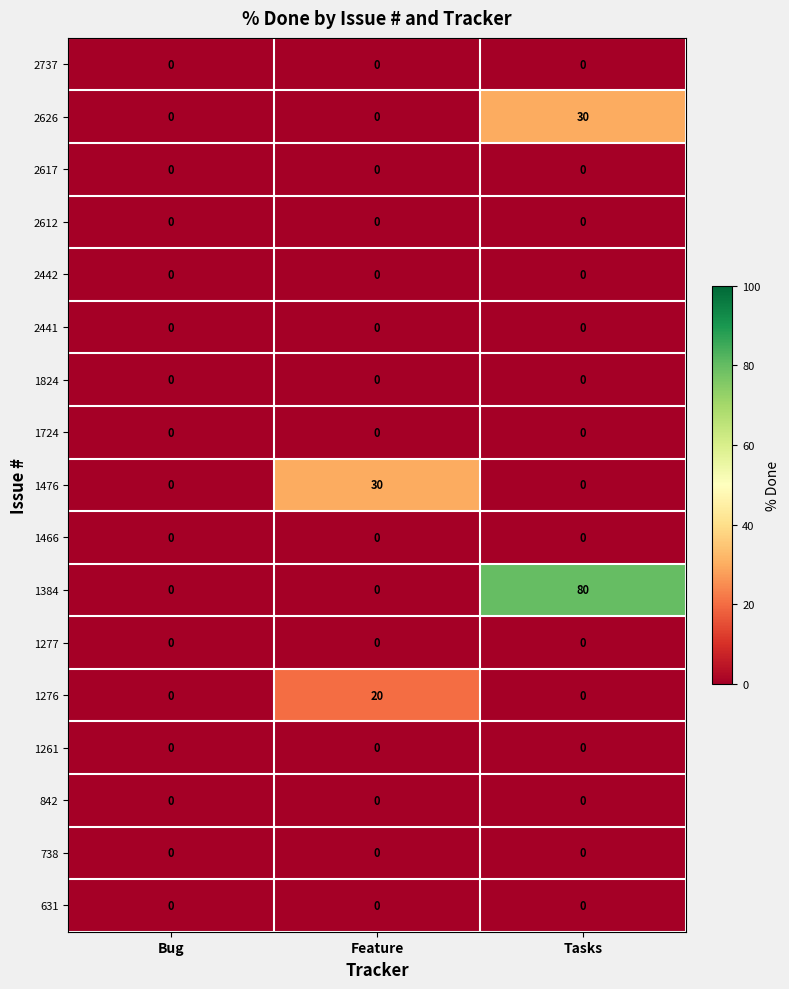

The 842 series shows 0 at Feature. True or false?

True